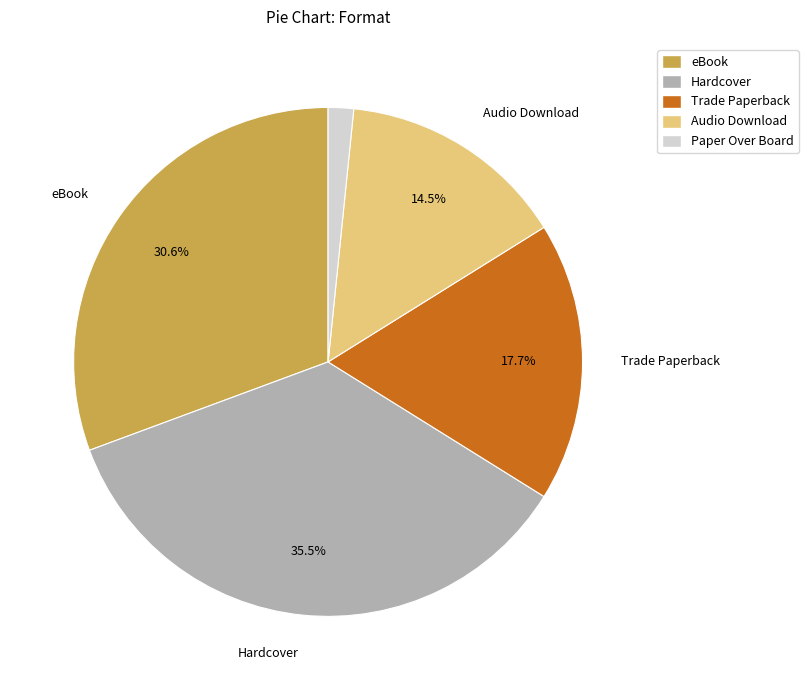

To the nearest percent, what is the combined percentage of Hardcover and Trade Paperback?

53%